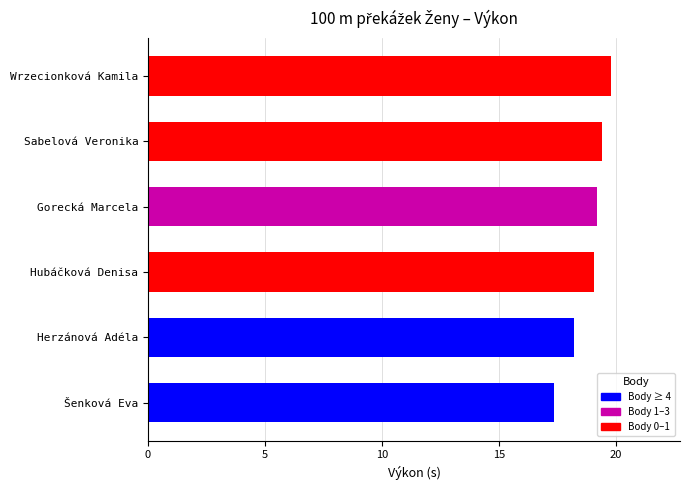

What is the sum of all values?

113.0